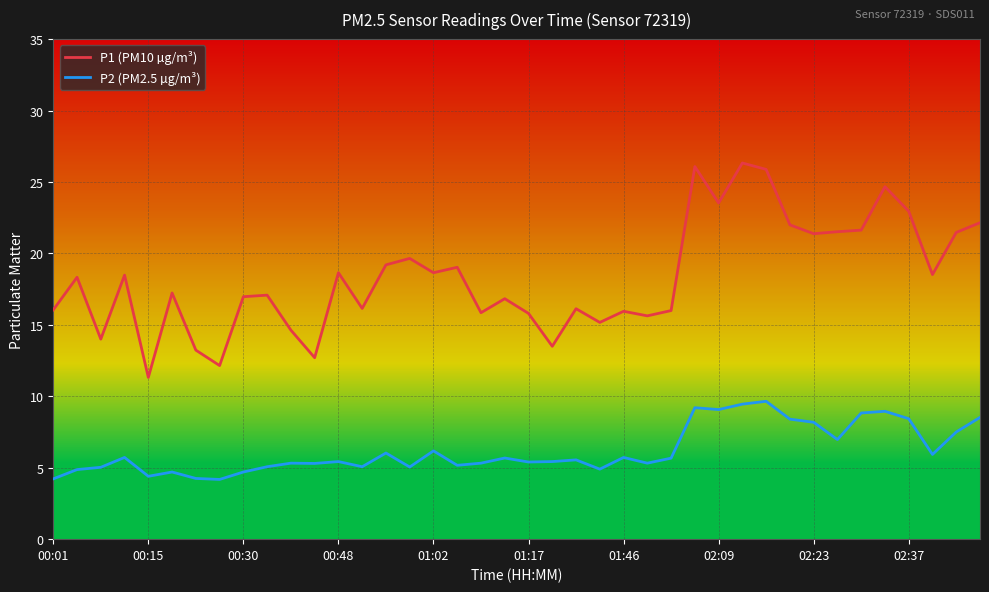

Is this an area chart (filled region under the line)?

No